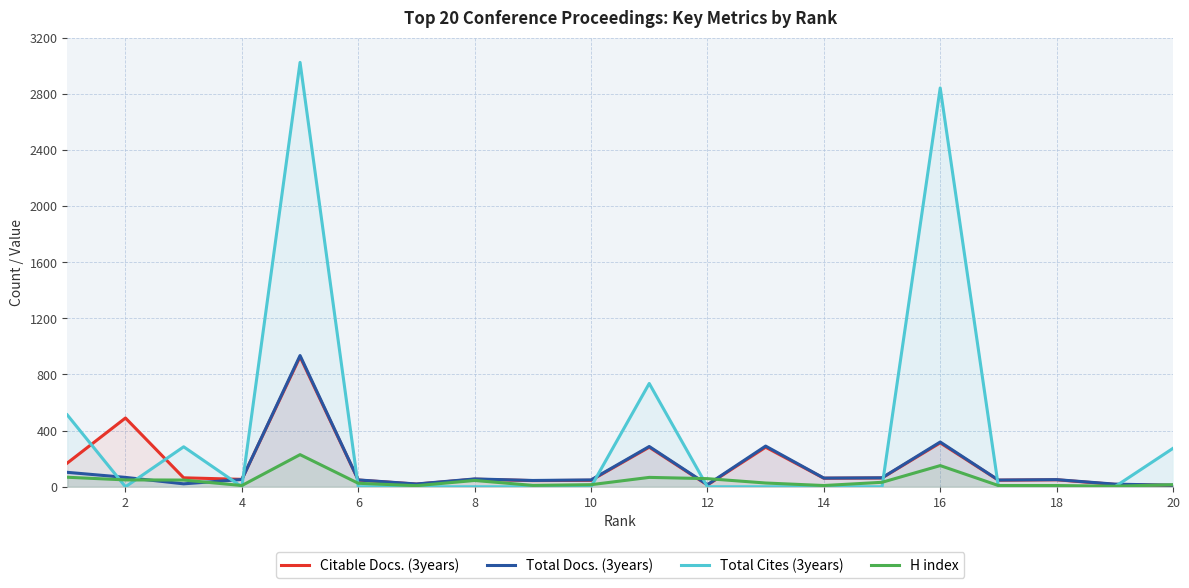

True or false: Citable Docs. (3years) and Total Cites (3years) intersect in this chart.

True